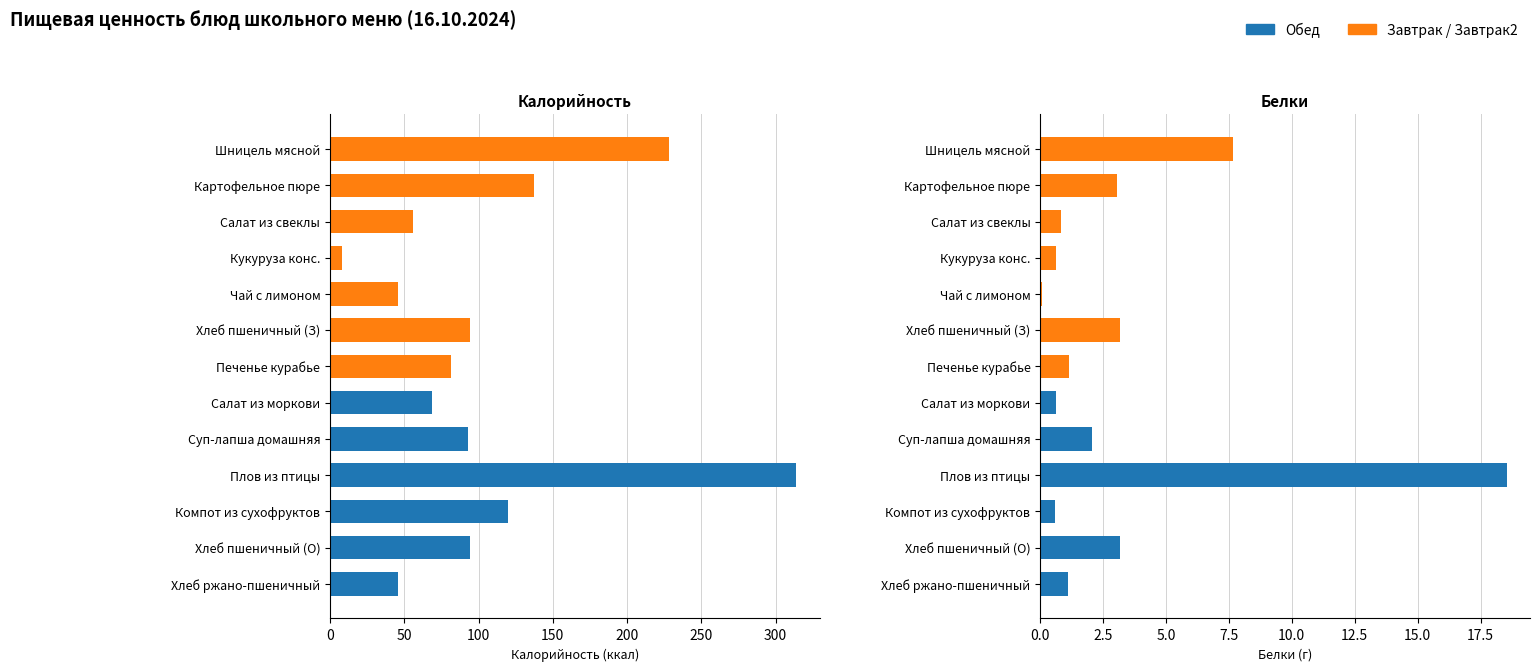

How many groups of bars are there?

13